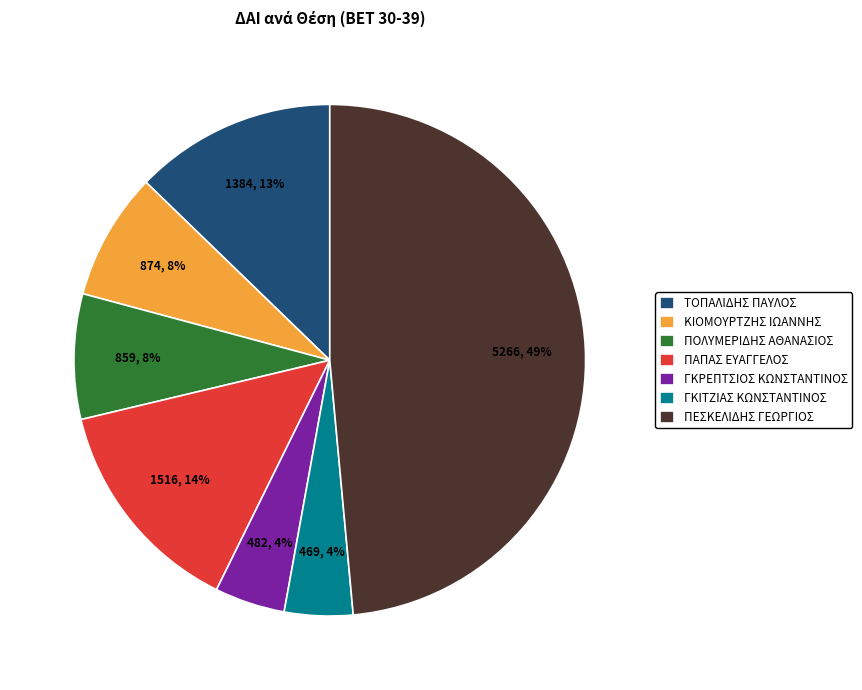

How many segments does this pie chart have?

7